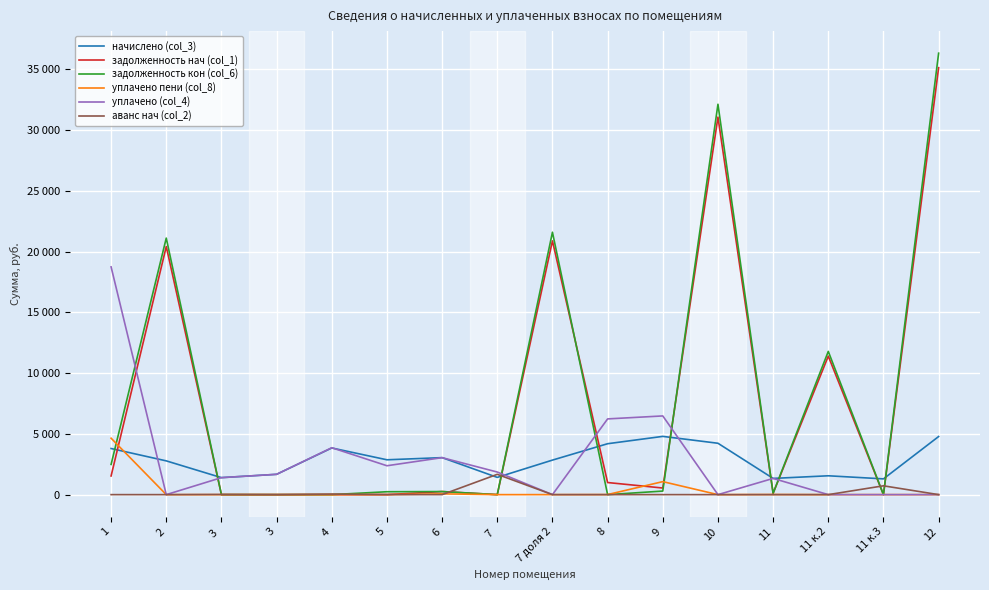

Reading right to left, what are all the values shown in this chart?

начислено (col_3): 4782.7	1297.4	1551.8	1335.6	4229.4	4795.4	4191.2	2842.9	1420.2	3046.4	2868.4	3841.4	1672.7	1399.2	2779.3	3796.9
задолженность нач (col_1): 35145.1	0.0	11403.5	111.3	31079.1	544.5	995.6	20890.8	0.0	253.9	0.0	0.0	0.0	0.0	20423.4	1536.9
задолженность кон (col_6): 36340.8	0.0	11791.4	111.3	32136.5	293.4	0.0	21601.5	0.0	253.9	239.0	0.0	0.0	0.0	21118.2	2486.1
уплачено пени (col_8): 0.0	0.0	0.0	10.0	0.0	1070.7	5.9	0.0	0.0	65.0	0.0	0.0	0.0	0.0	0.0	4645.6
уплачено (col_4): 0.0	0.0	0.0	1335.6	0.0	6479.3	6234.1	0.0	1860.0	3044.7	2377.7	3860.6	1672.7	1399.2	0.0	18749.9
аванс нач (col_2): 0.0	726.9	0.0	0.0	0.0	0.0	0.0	0.0	1671.3	0.0	4.3	44.6	0.0	13.7	0.0	0.0